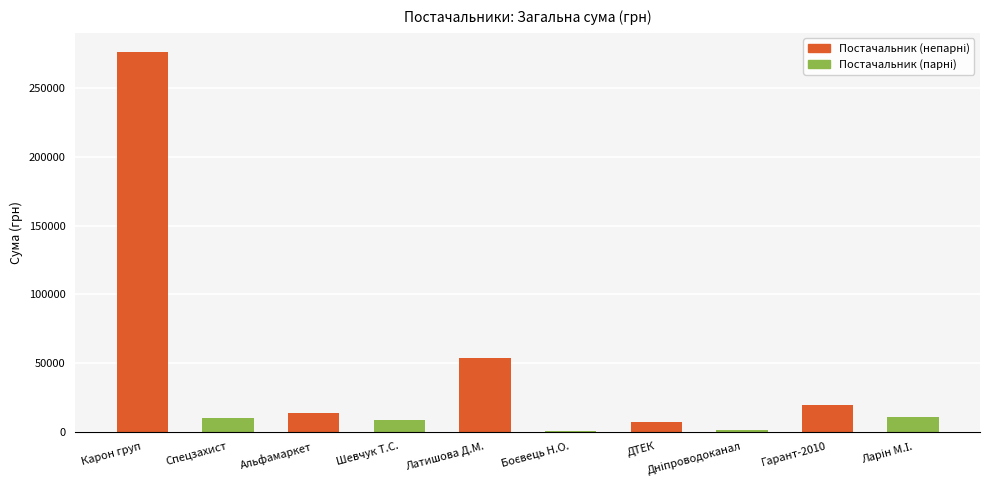

What is the sum of all values?

400150.5